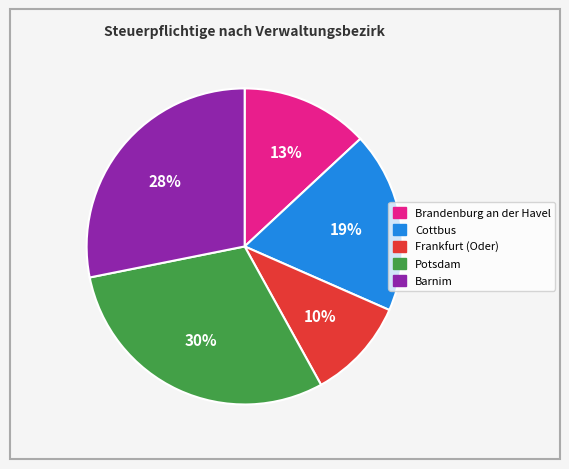

Do Potsdam and Frankfurt (Oder) together represent more than half of the pie?

No